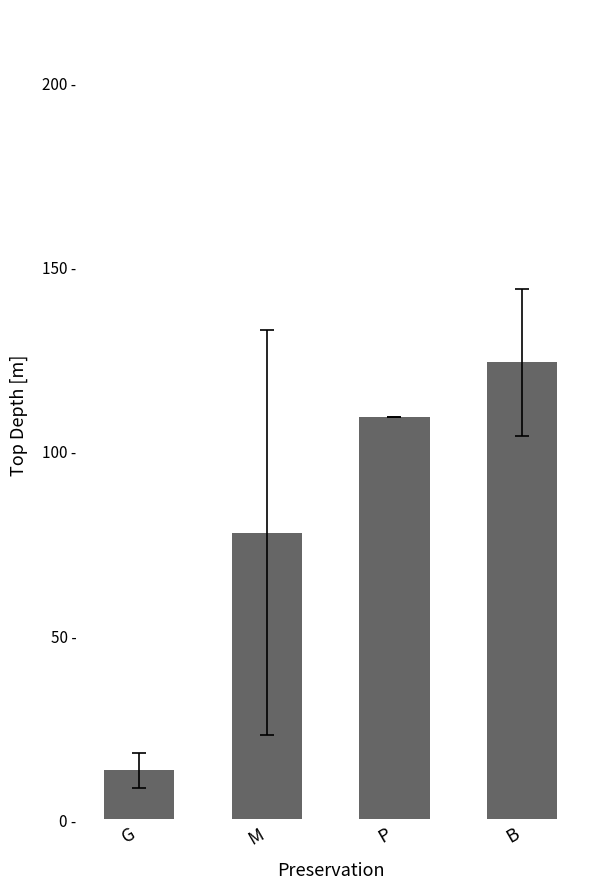

What is the greatest value displayed?

124.0